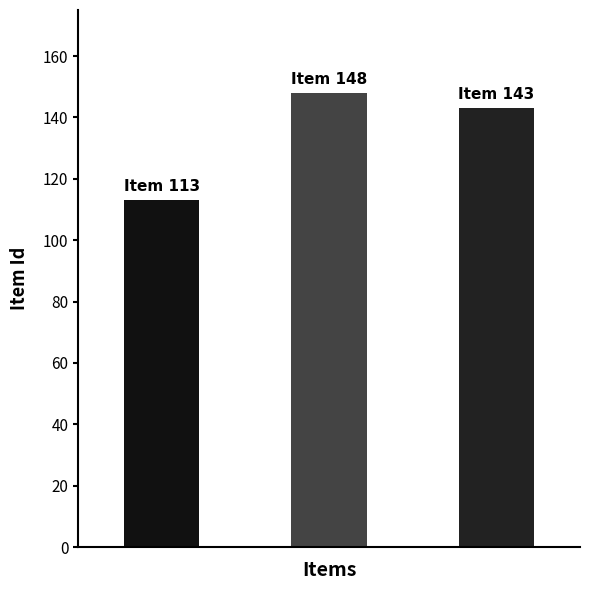

Count the number of categories in the chart.

3